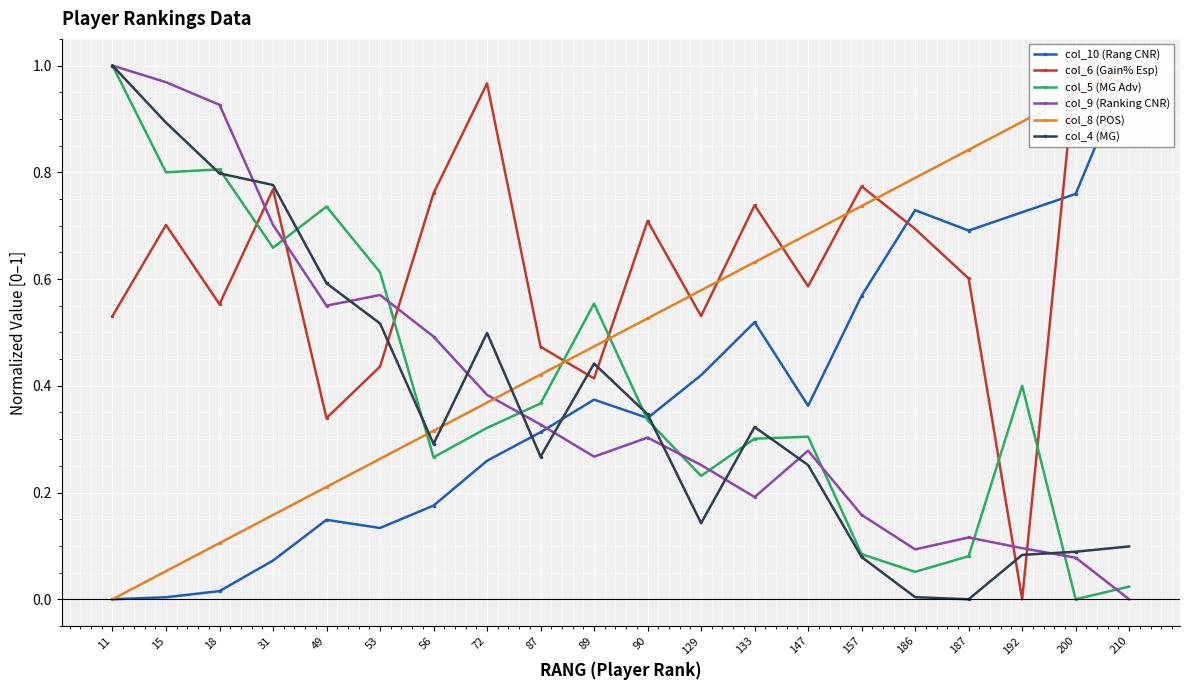

The col_9 (Ranking CNR) series shows 1.6 at 15. True or false?

False